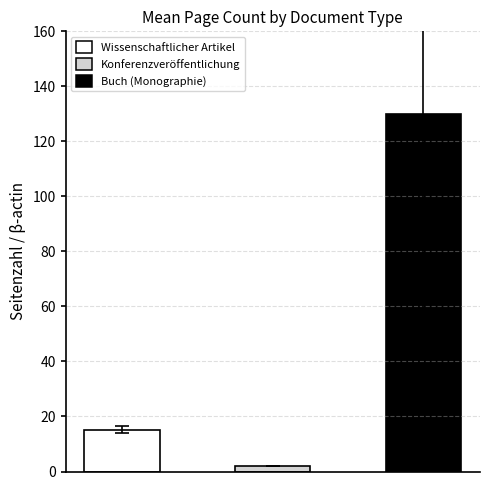

At which label is the value closest to 116?

Buch (Monographie)